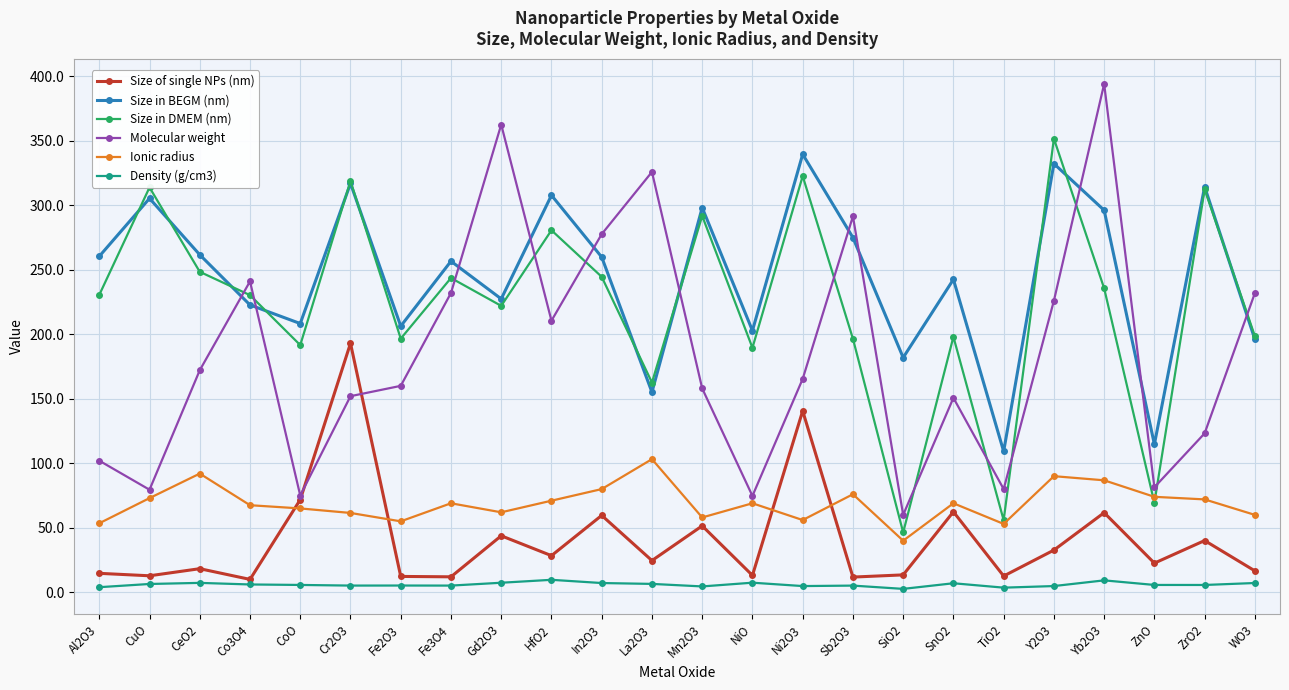

Between In2O3 and Yb2O3, which series saw the biggest shift?

Molecular weight